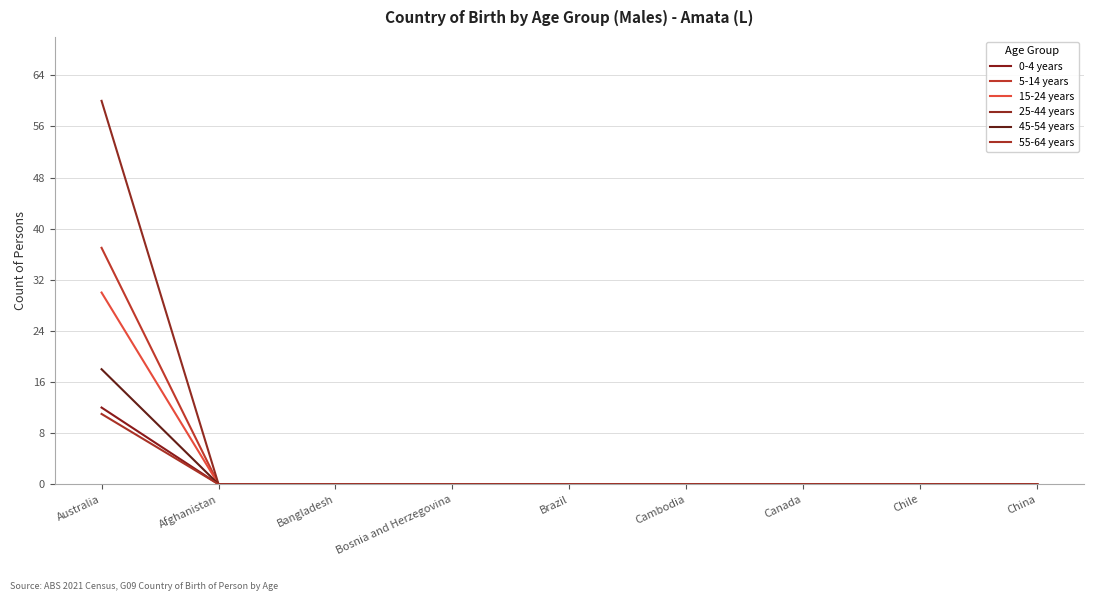

Reading left to right, extract all data points from this chart.

0-4 years: 12	0	0	0	0	0	0	0	0
5-14 years: 37	0	0	0	0	0	0	0	0
15-24 years: 30	0	0	0	0	0	0	0	0
25-44 years: 60	0	0	0	0	0	0	0	0
45-54 years: 18	0	0	0	0	0	0	0	0
55-64 years: 11	0	0	0	0	0	0	0	0